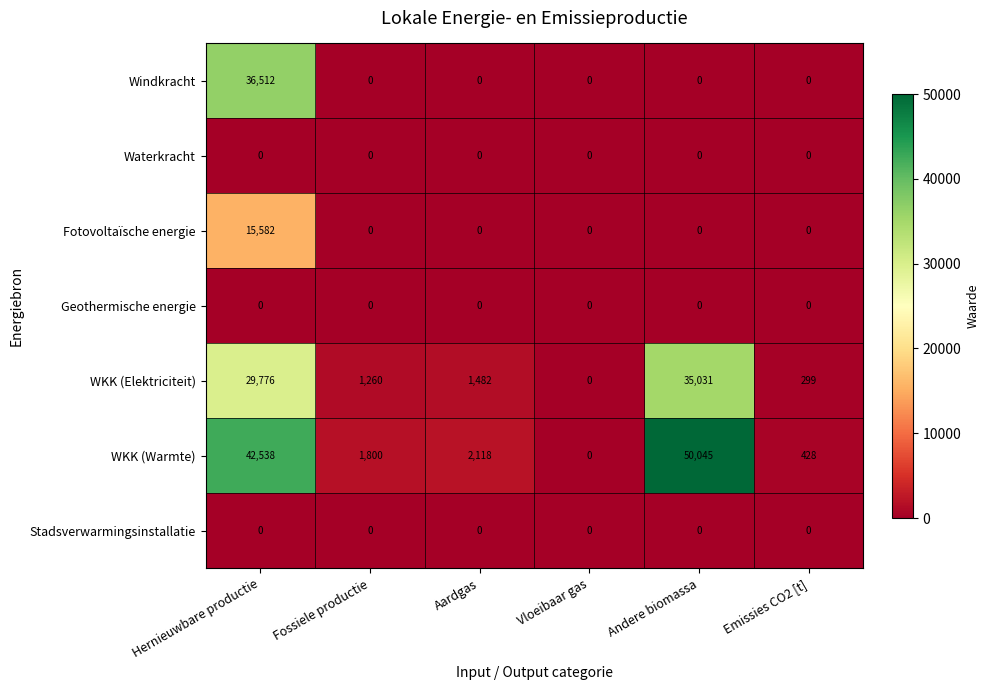

Which series has the largest range (max minus min)?

WKK (Warmte)